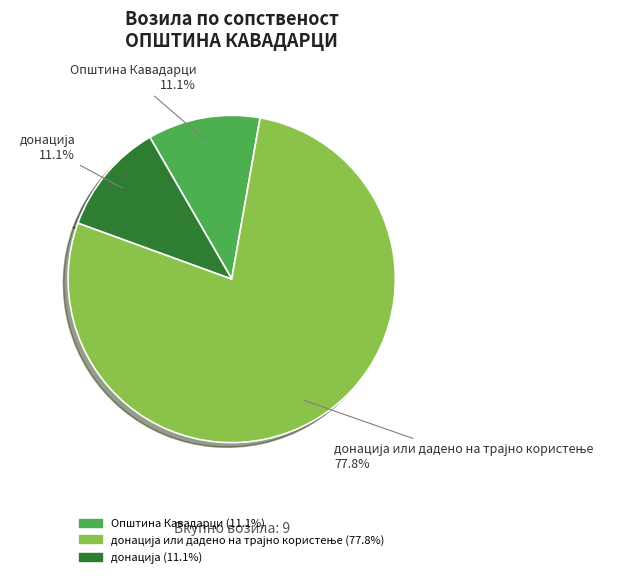

Is there any slice that represents more than half of the pie?

Yes